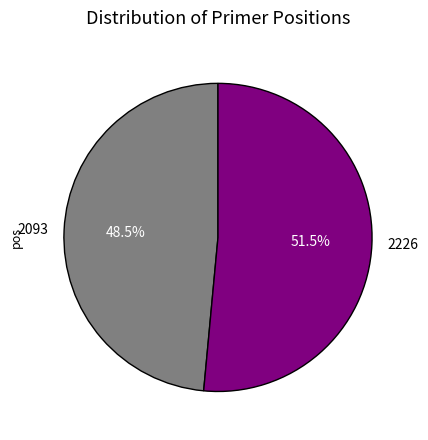

Combined, what portion of the pie is 2226 and 2093?

100.0%